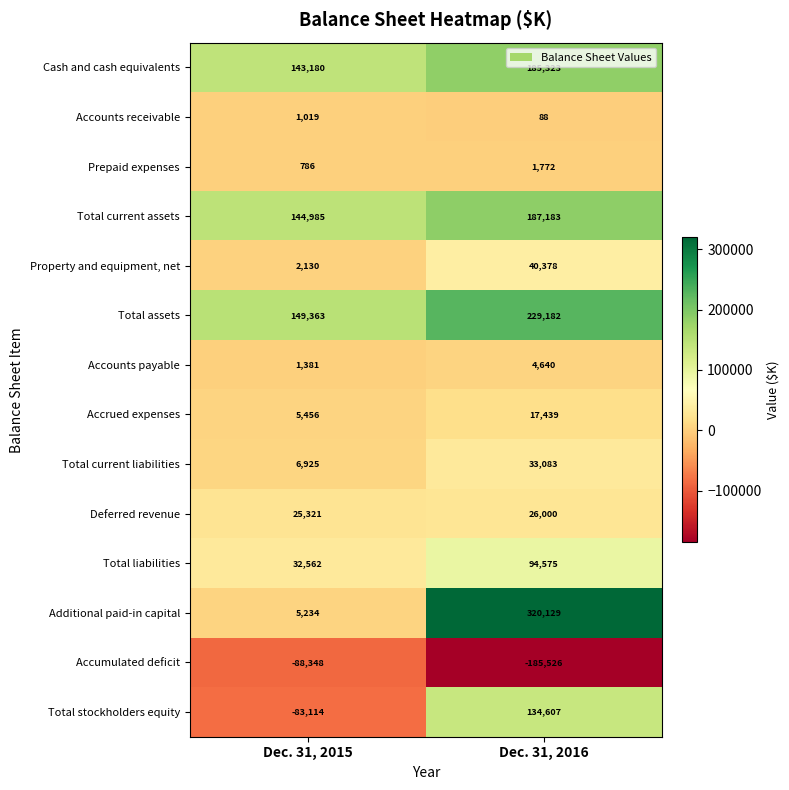

What is the difference between the Property and equipment, net values at Dec. 31, 2015 and Dec. 31, 2016?

38248